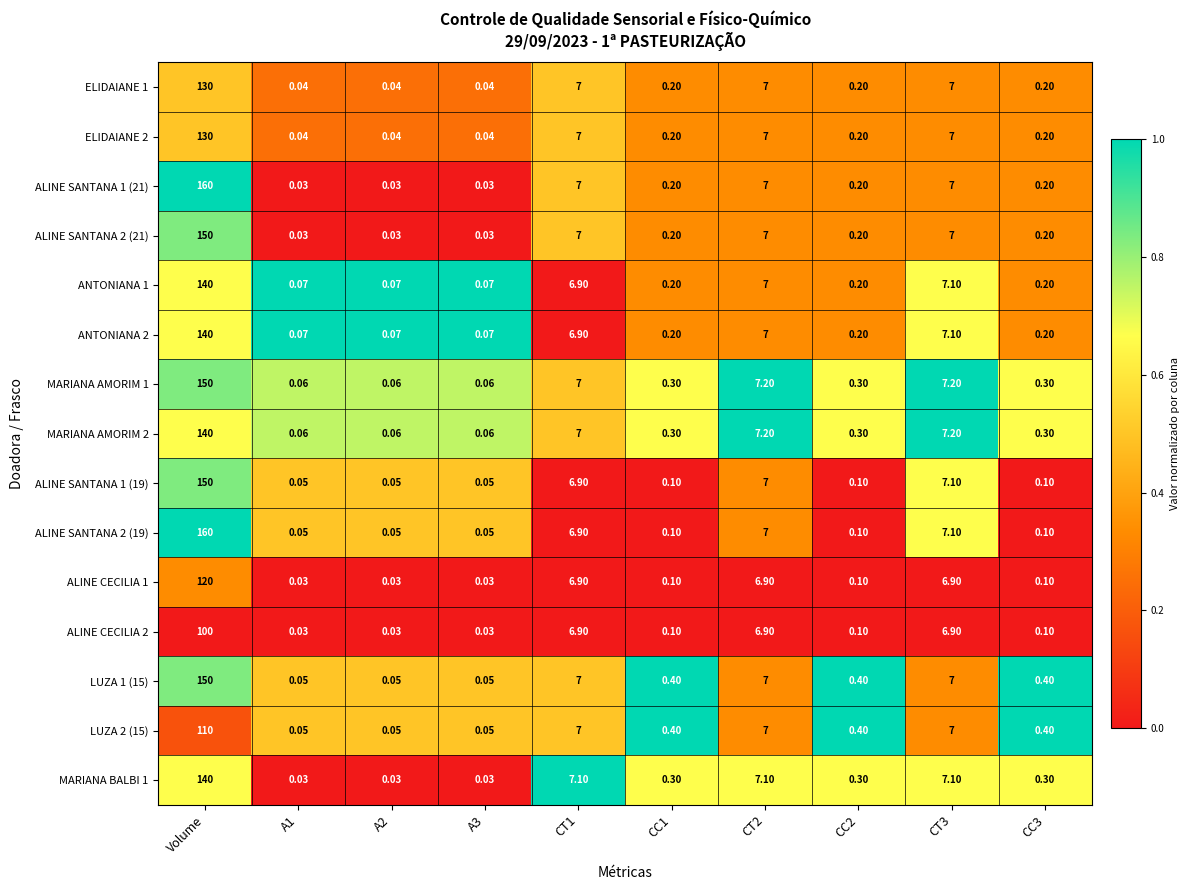

Which category has the highest value in the ALINE CECILIA 2 series?

Volume